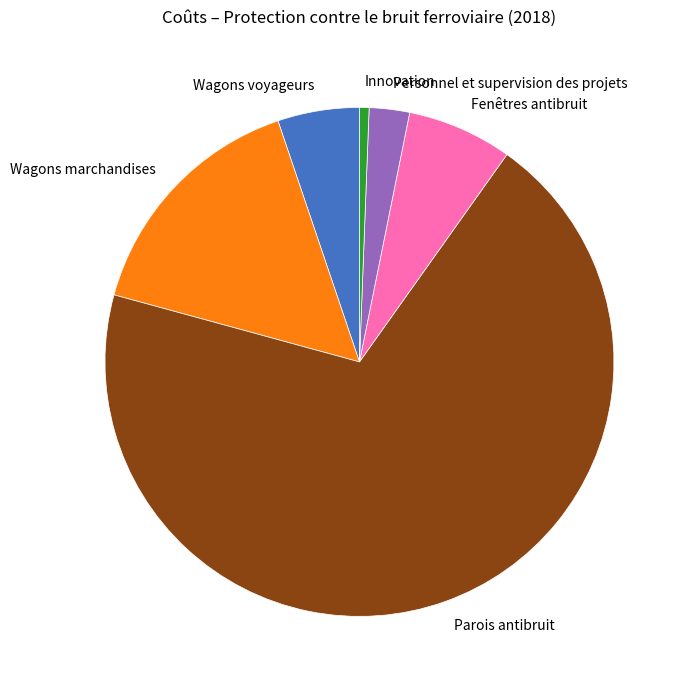

Count the number of slices in the pie.

6